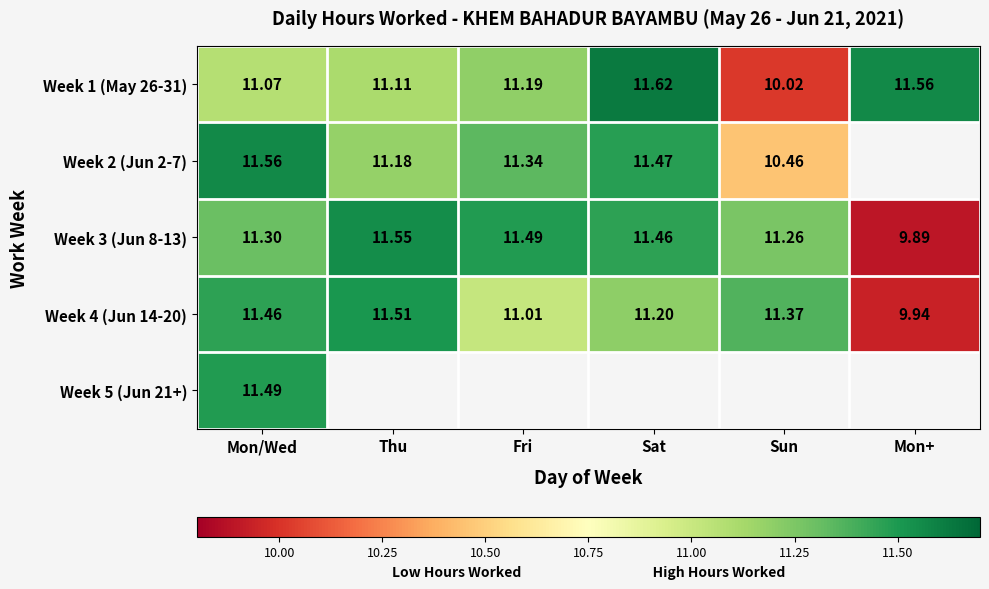

At which label does Week 1 (May 26-31) first exceed 11?

Mon/Wed